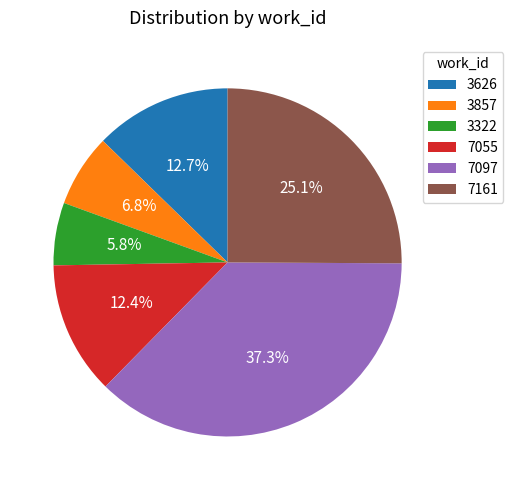

Which category has the smallest portion of the pie?

3322